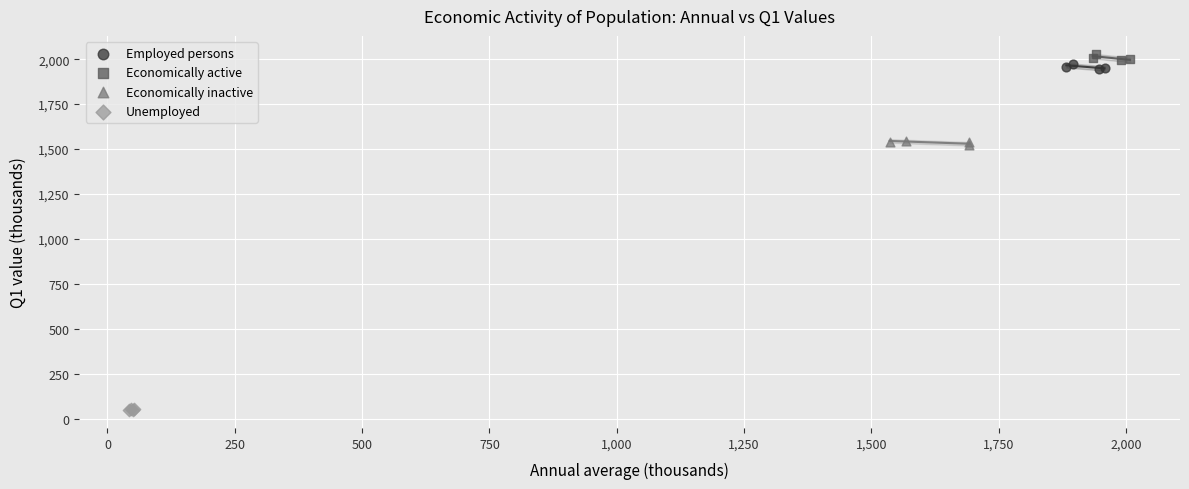

Which series reaches the minimum Y coordinate?

Unemployed